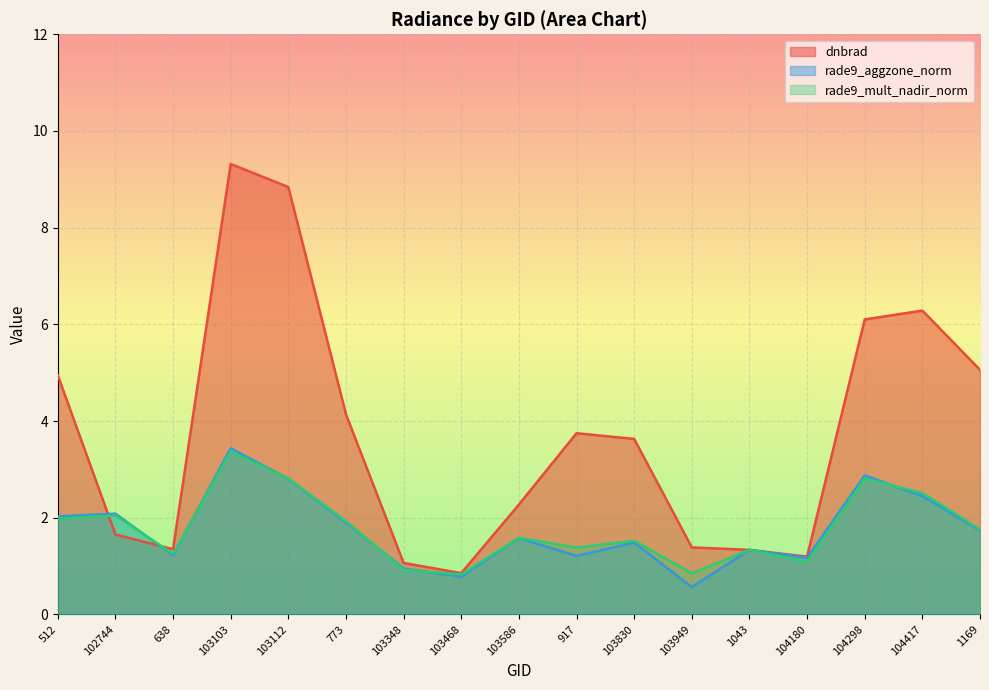

How many lines are shown in the chart?

3